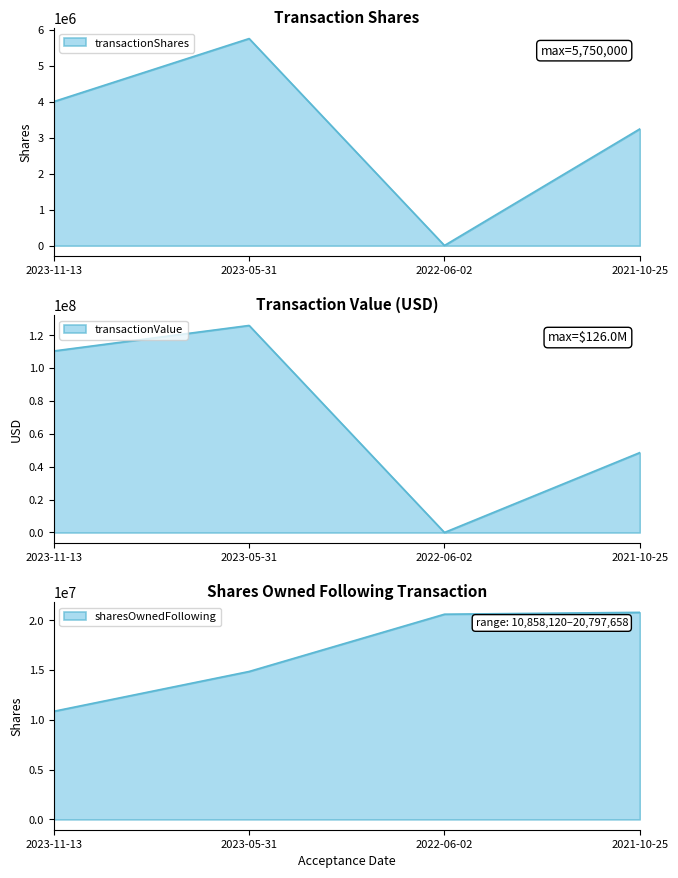

What is the difference between the transactionValue values at 2023-05-31 and 2022-06-02?

125968125